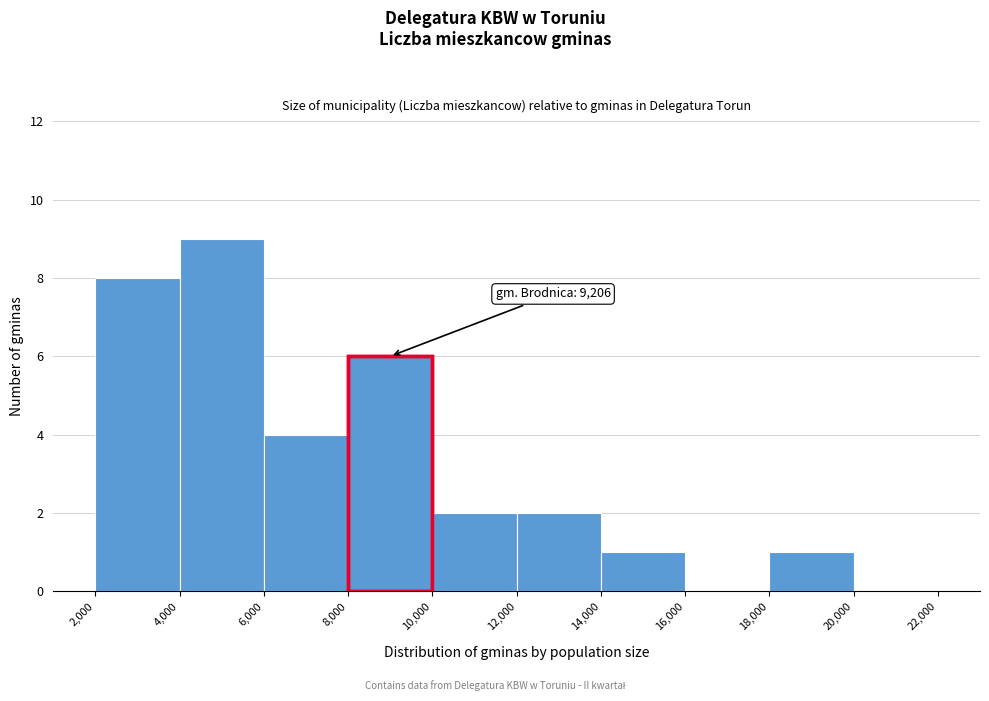

Which range on the x-axis has the tallest bar?

4,000 to 6,000